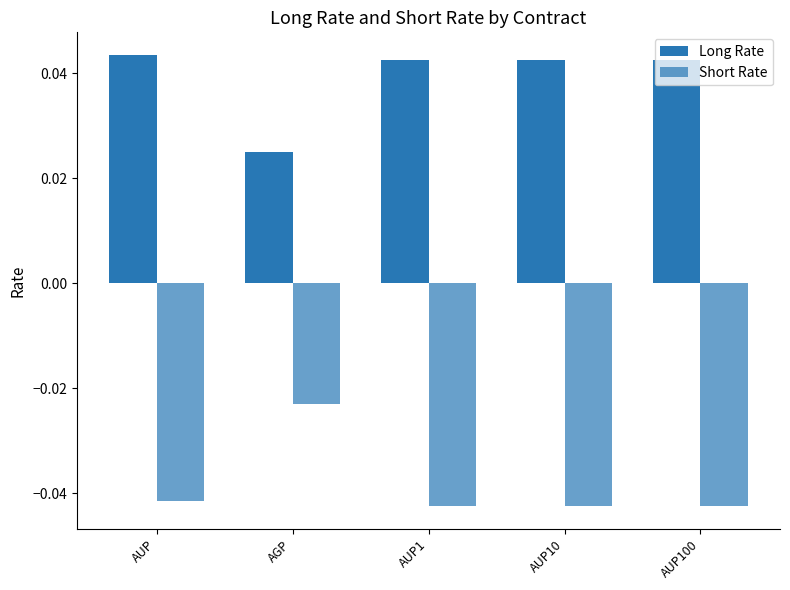

How many Long Rate values are between 0 and 1?

5